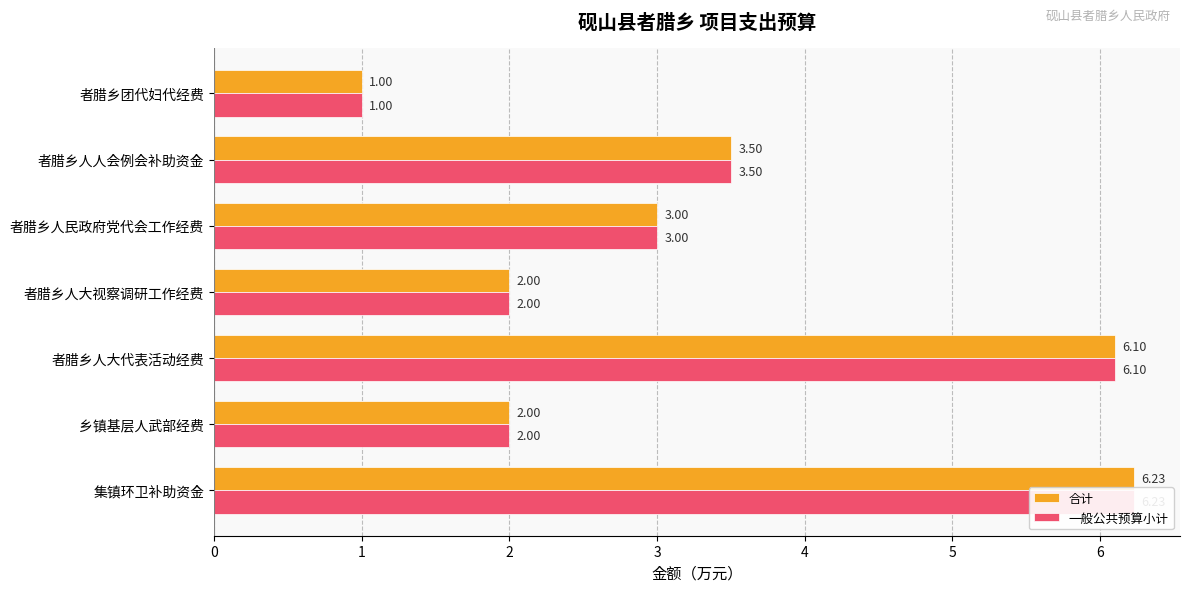

Which series changed the most between 者腊乡人人会例会补助资金 and 者腊乡团代妇代经费?

合计